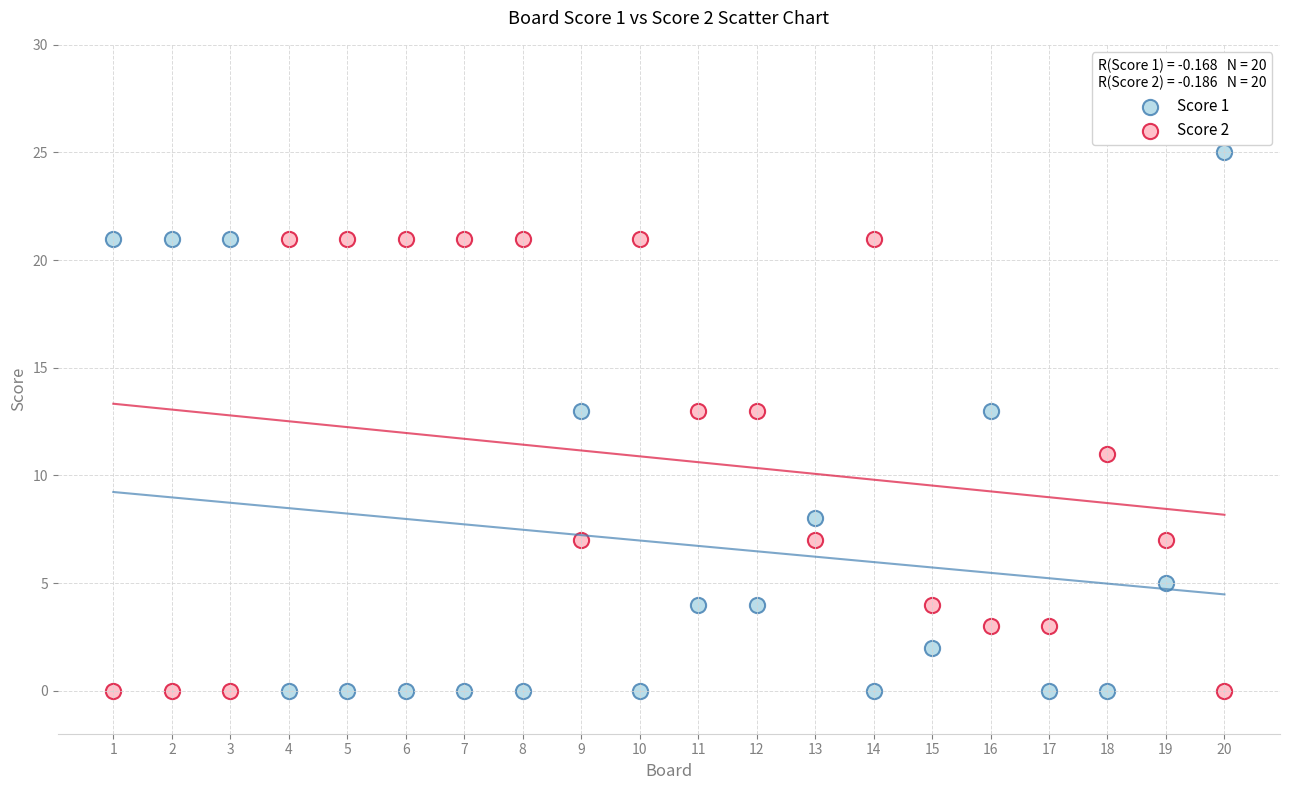

Across all data points, what is the range of X values (max minus min)?

19